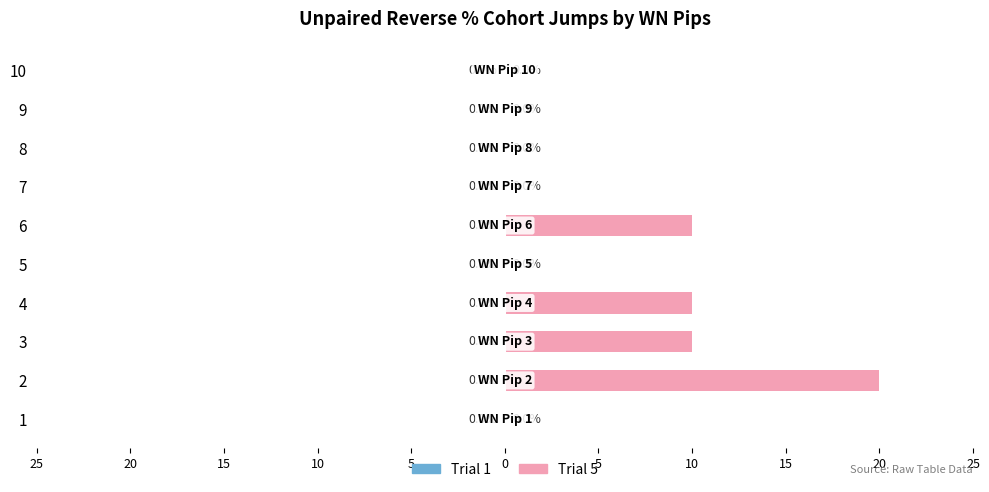

Are the bars horizontal?

Yes